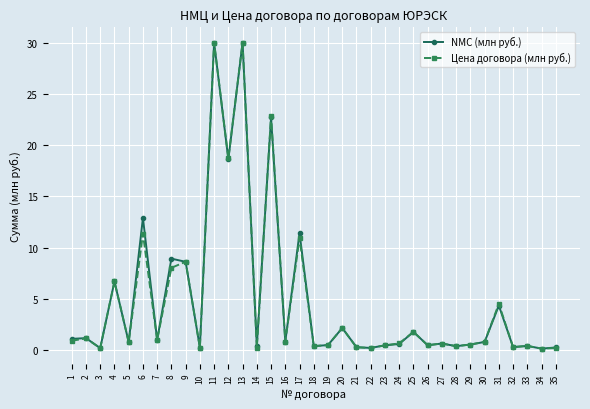

True or false: NMC (млн руб.) has a value of 6.0 at 17.

False